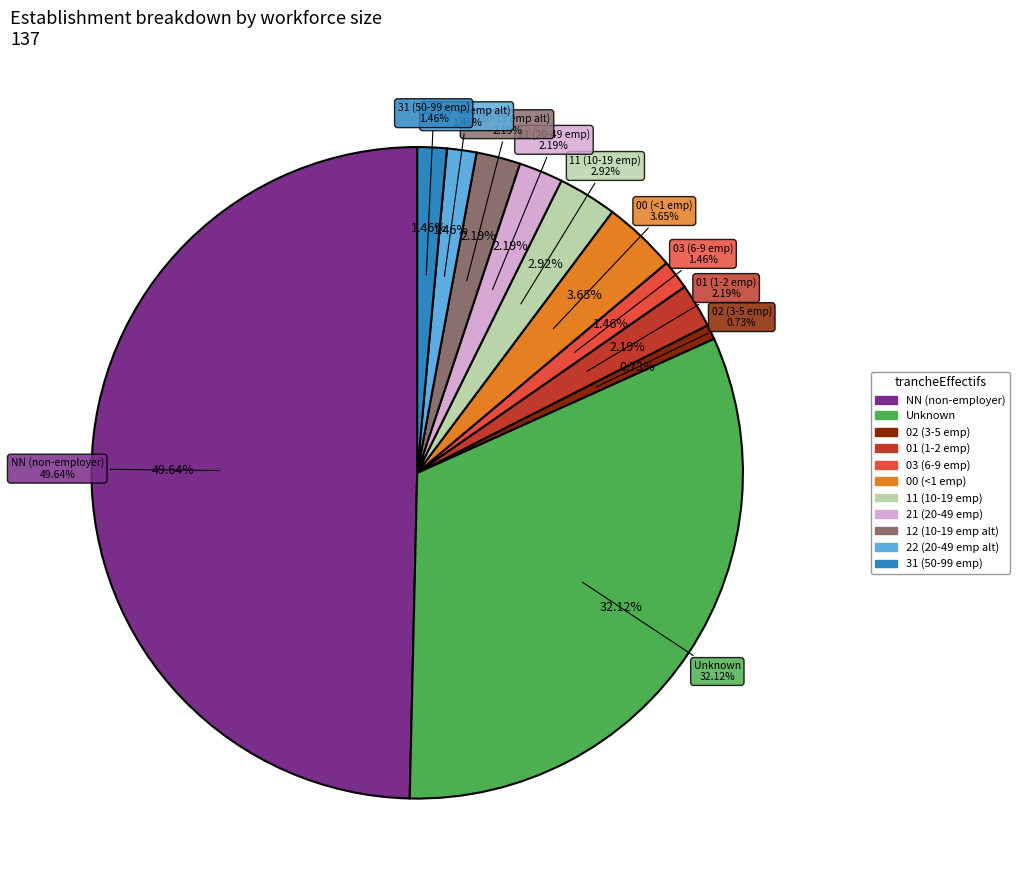

Which has a higher value, 03 or 00?

00